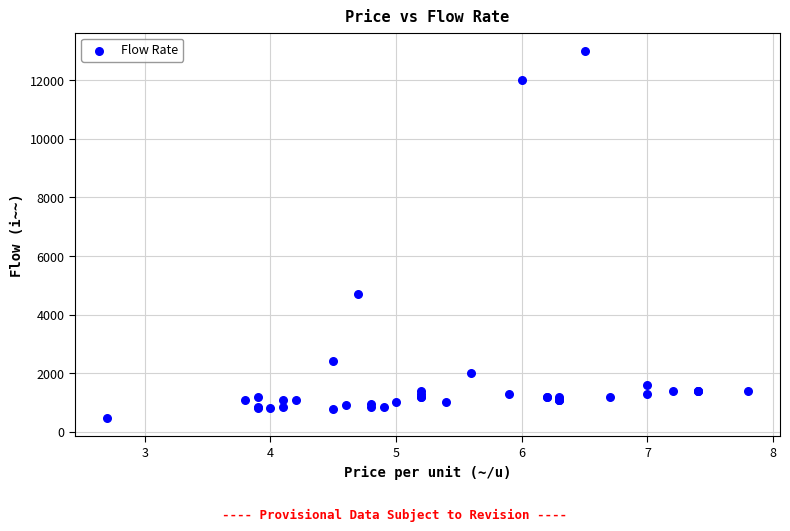

What Y value in the scatter plot is closest to 6735?

4700